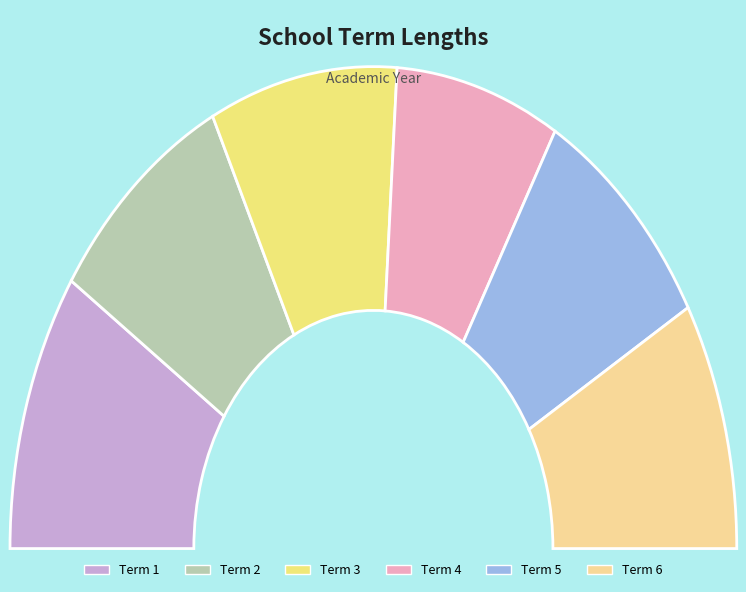

Rank the categories by value from lowest to highest.

Term 4, Term 2, Term 3, Term 5, Term 6, Term 1